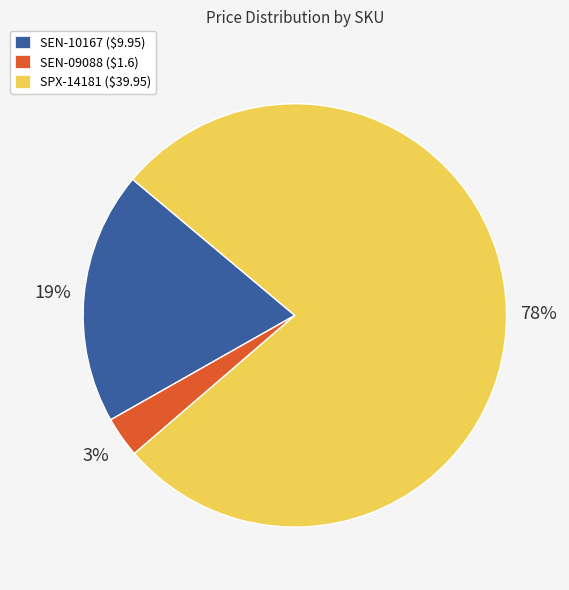

Is SEN-10167 the majority of the pie?

No